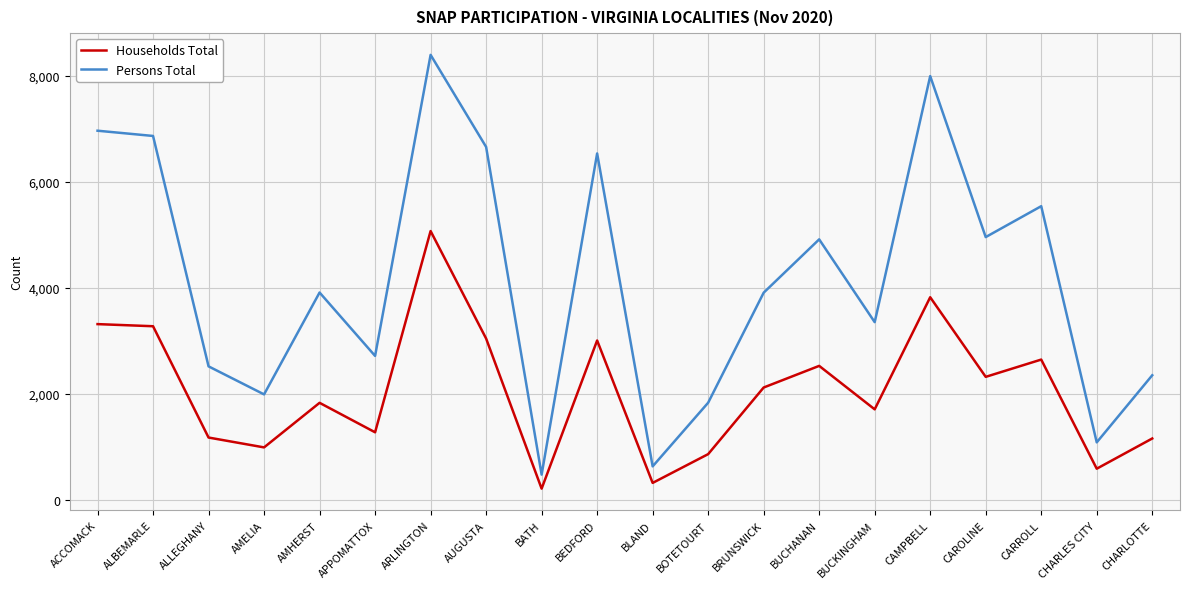

Read the Households Total value at CHARLES CITY.

582